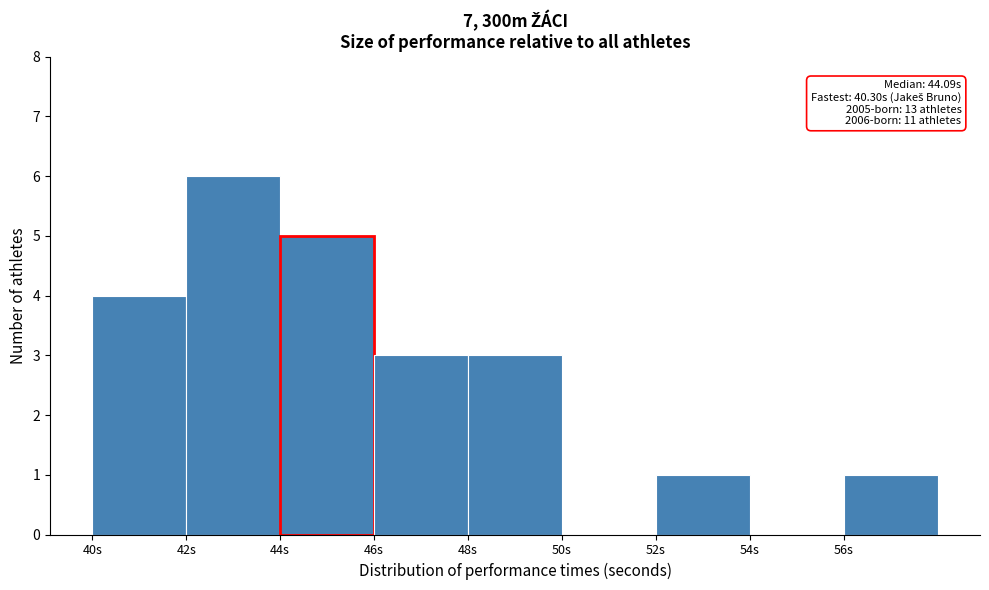

Which range on the x-axis has the tallest bar?

42 to 44